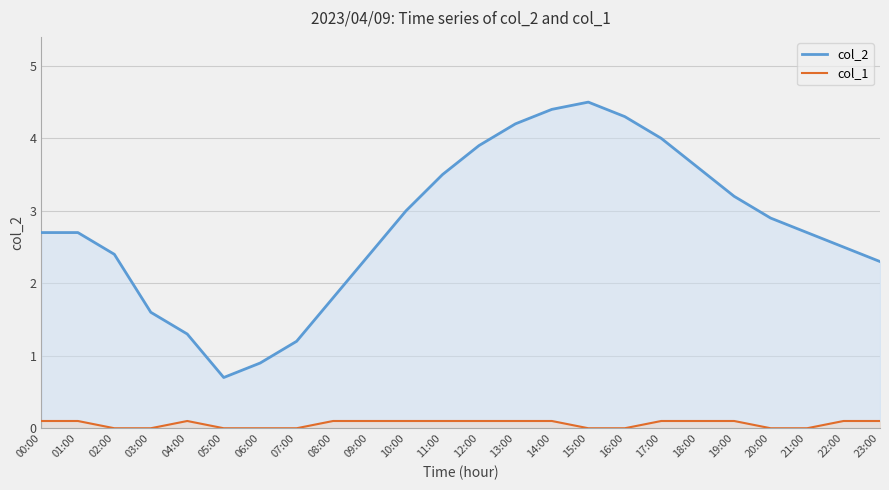

What is the label of the 8th point from the right?

16:00